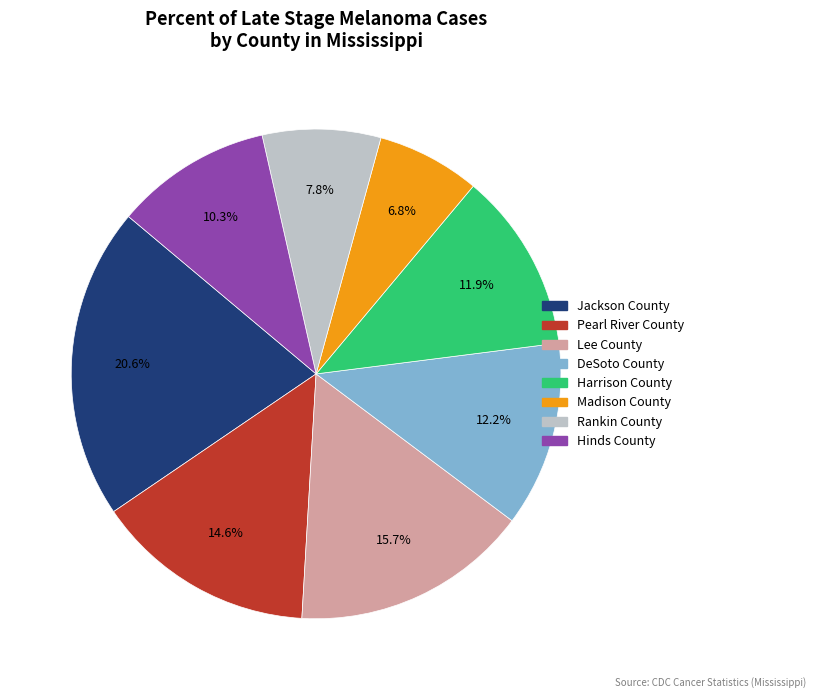

What percentage is the Pearl River County slice, to the nearest percent?

15%